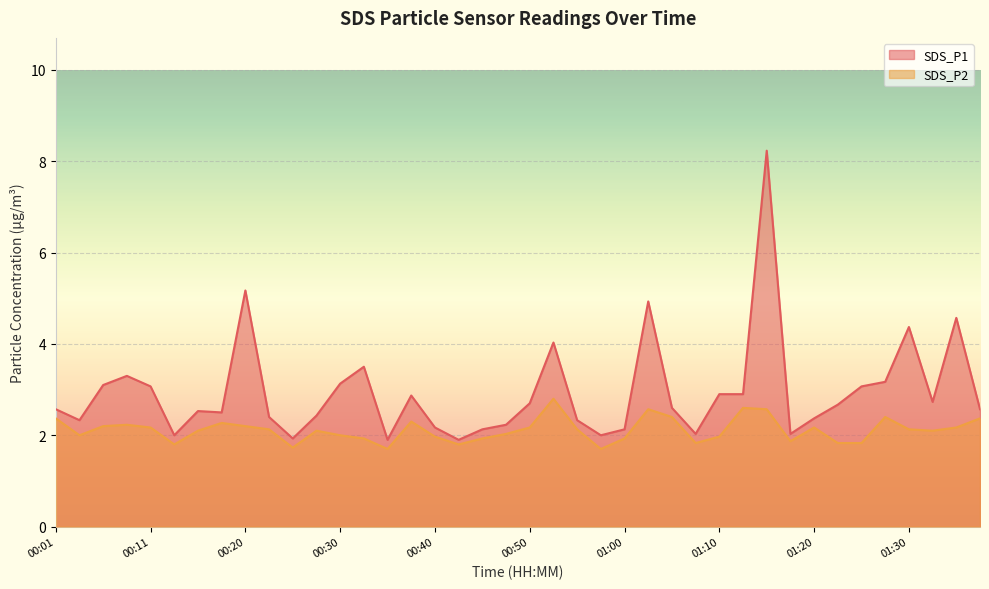

What is the value of the SDS_P2 point at the 17th from the left?

2.0